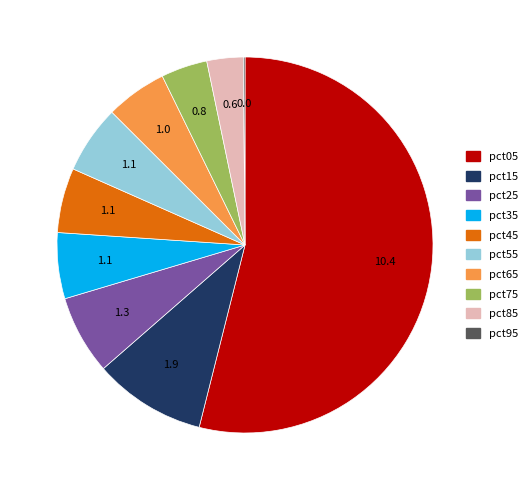

Approximately how many times larger is the value at pct85 compared to pct65?

0.6